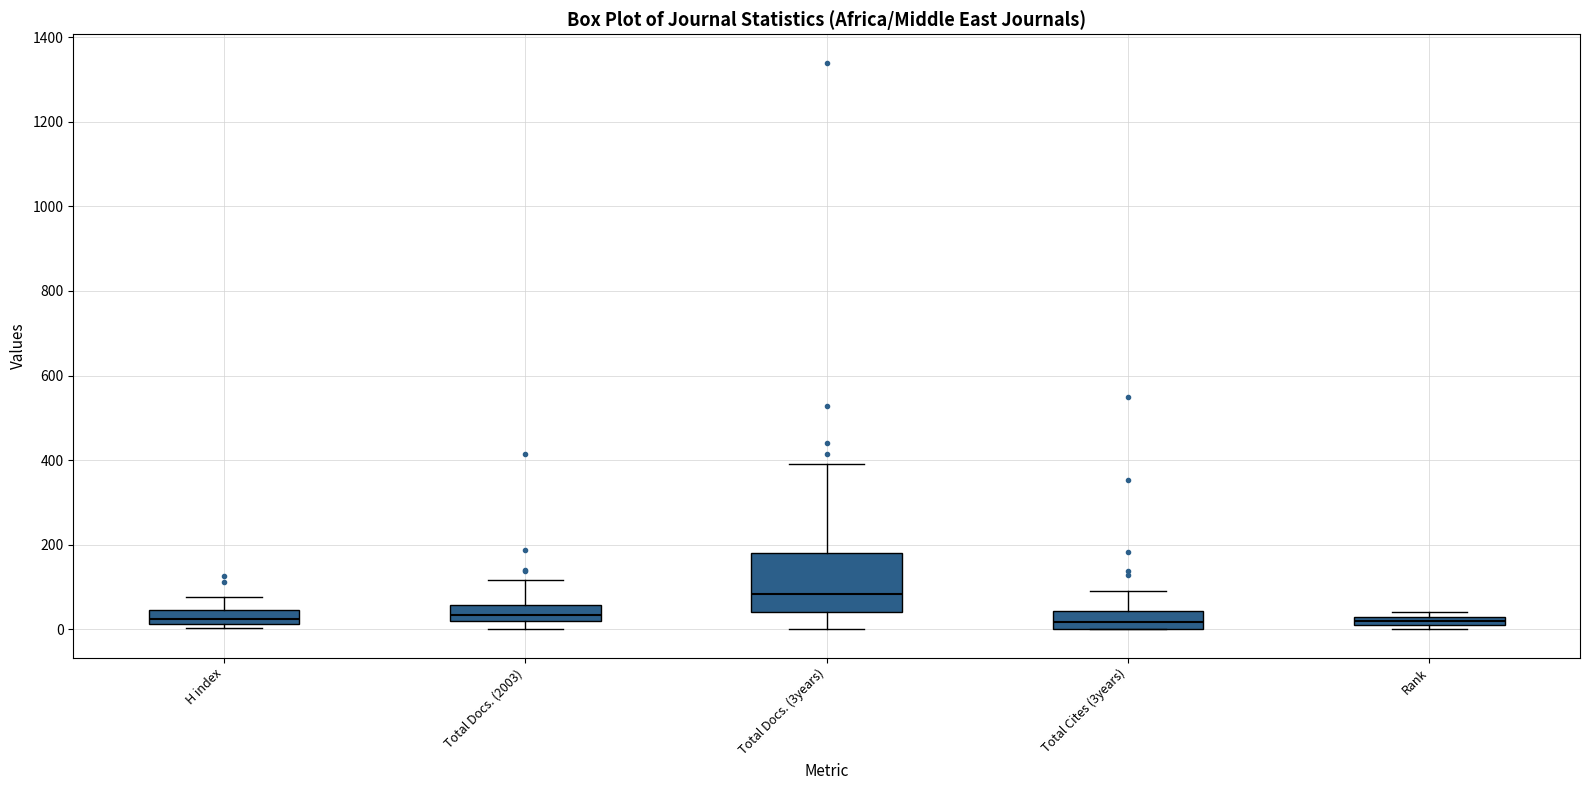

Where is the lower edge of the box for Rank on the y-axis? The values are not printed on the chart, so give them approximately, as read against the axis.

20